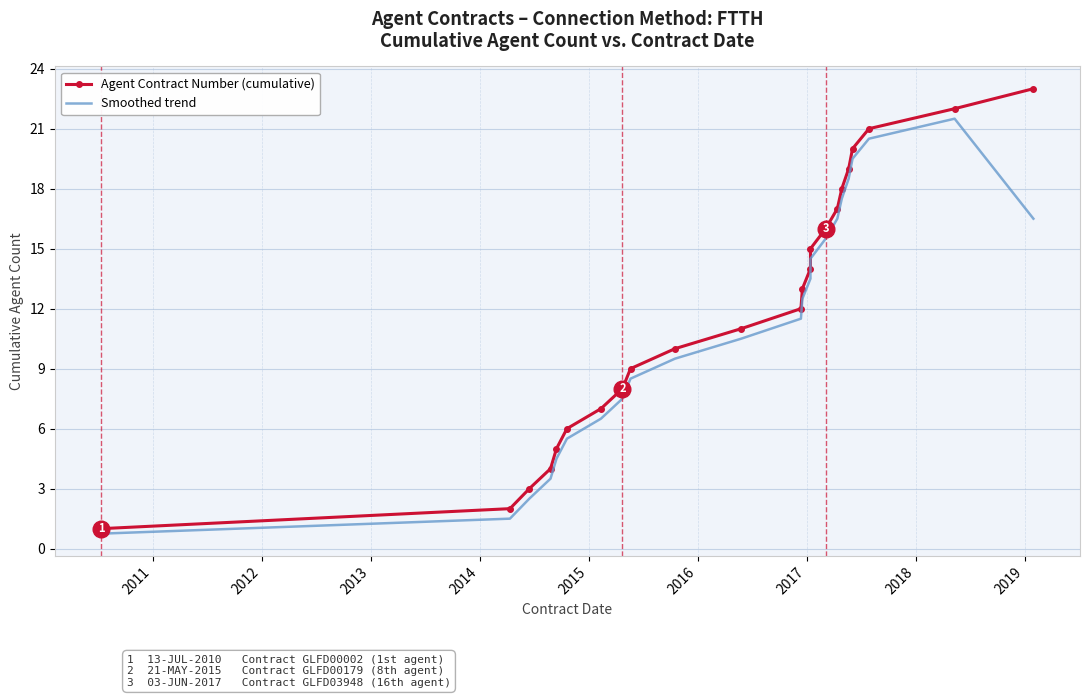

What is the greatest value displayed?

23.0